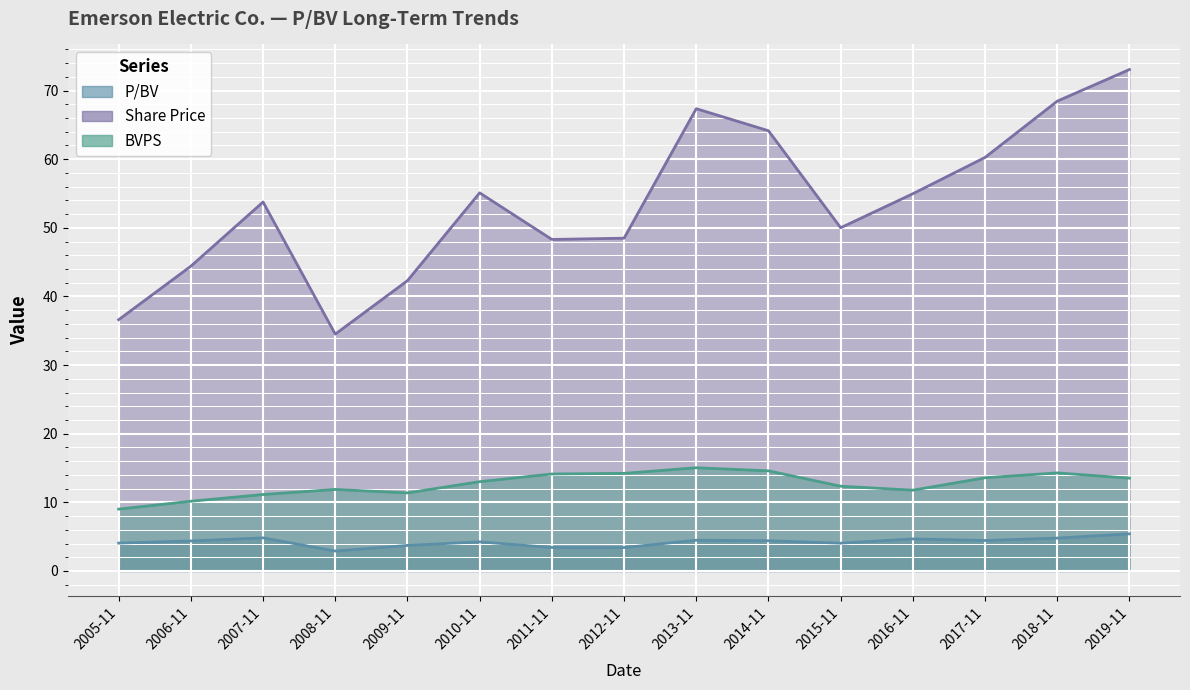

Count the number of categories in the chart.

15